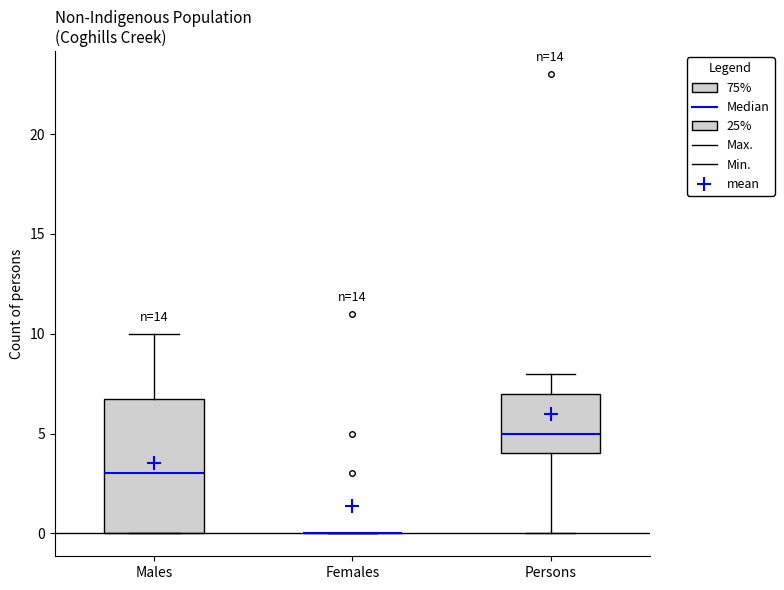

Reading left to right, read every box against the y-axis: the position of its median line, the range the box covers, and the ends of its whiskers. The values are not printed on the chart, so give them approximately, as read against the axis.

Males: median 3, box 0 to 7, whiskers 0 to 10
Females: box collapsed to a line at 0, whiskers 0 to 0
Persons: median 5, box 4 to 7, whiskers 0 to 8